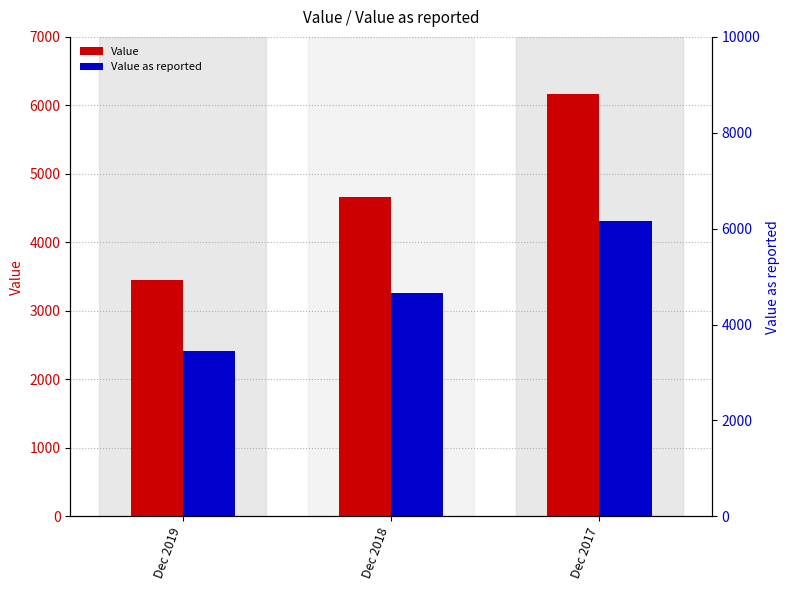

What is the highest value of the Value as reported series?

6167